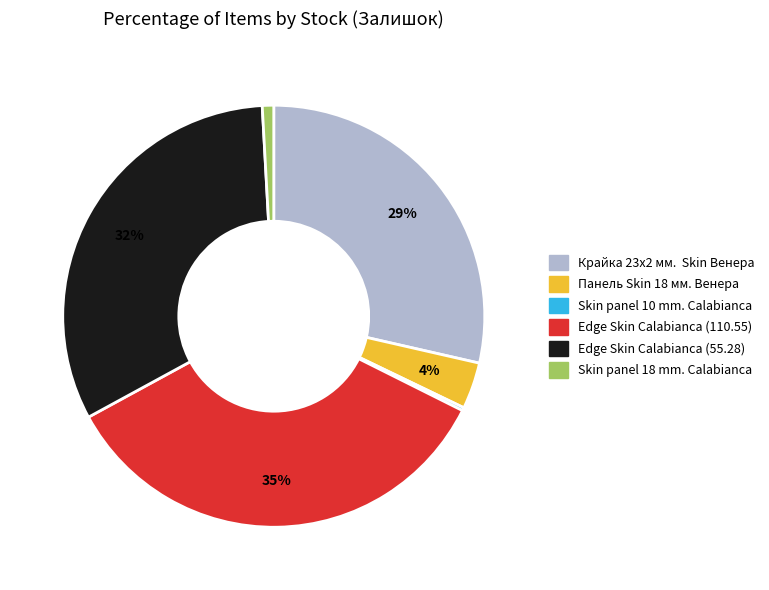

Is the sum of Крайка 23x2 мм. Skin Венера and Skin panel 18 mm. Calabianca greater than half?

No